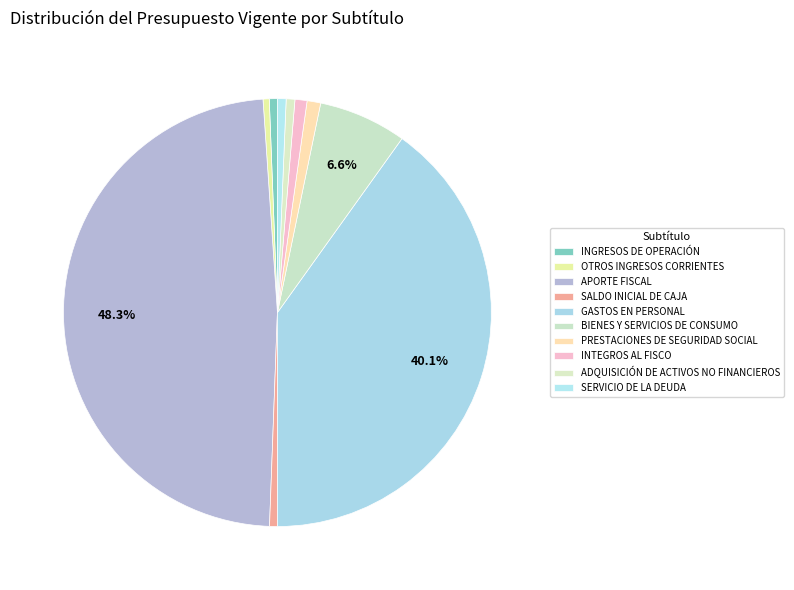

What portion of the pie excludes GASTOS EN PERSONAL?

59.9%